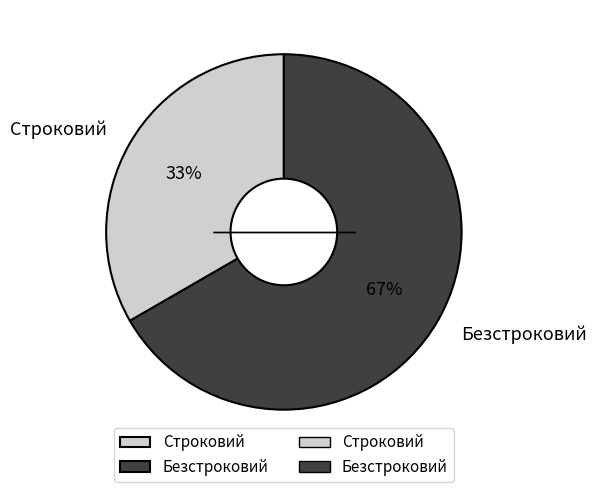

Is Безстроковий the majority of the pie?

Yes